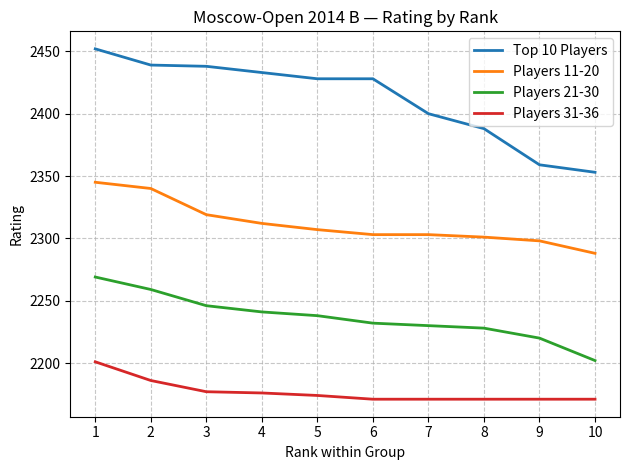

Which series has the largest total across all categories?

Top 10 Players